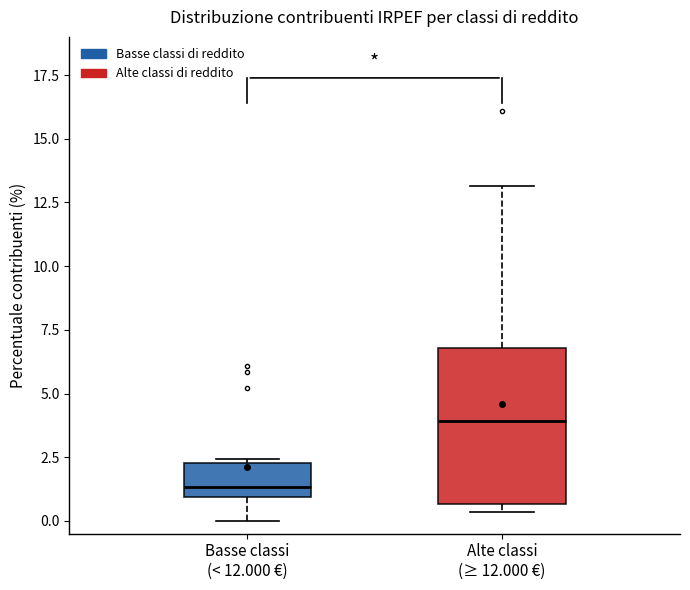

Reading left to right, transcribe this box plot: for each box, give where its median line is, the range the box spans, and where its two whiskers end, as read against the y-axis. The values are not printed on the chart, so give them approximately, as read against the axis.

Basse classi (< 12.000 €): median 1.5, box 1.0 to 2.5, whiskers 0.0 to 2.5 (just above the box's upper edge)
Alte classi (≥ 12.000 €): median 4.0, box 0.5 to 7.0, whiskers 0.5 (just below the box's lower edge) to 13.0